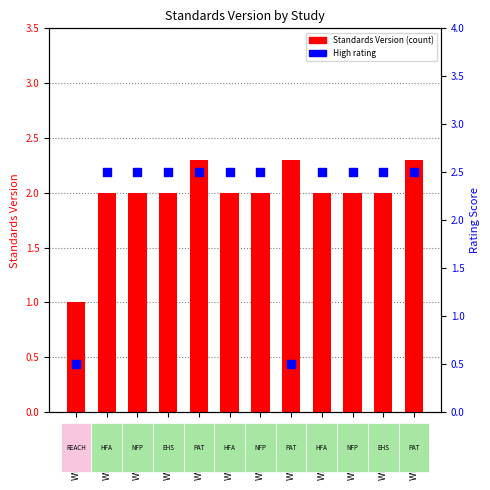

What is the total value across all series at WWHV095269?

4.5